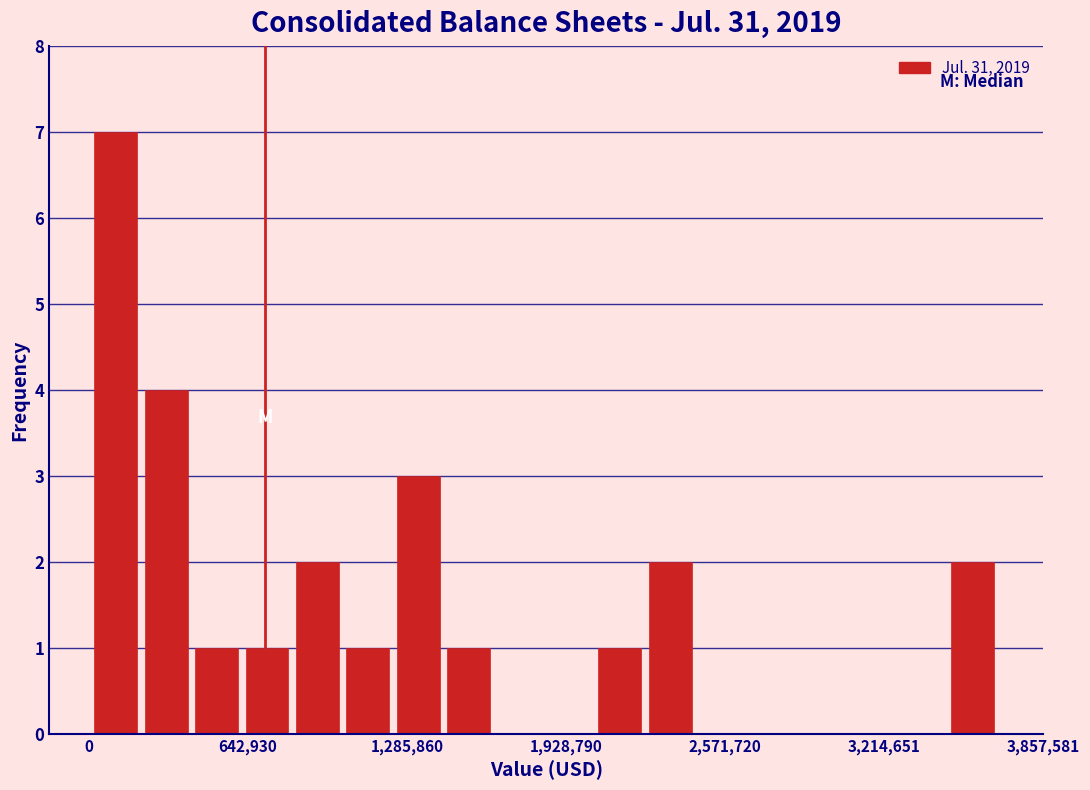

Read against the x-axis, roughly where is the centre of the tallest bar?

100000